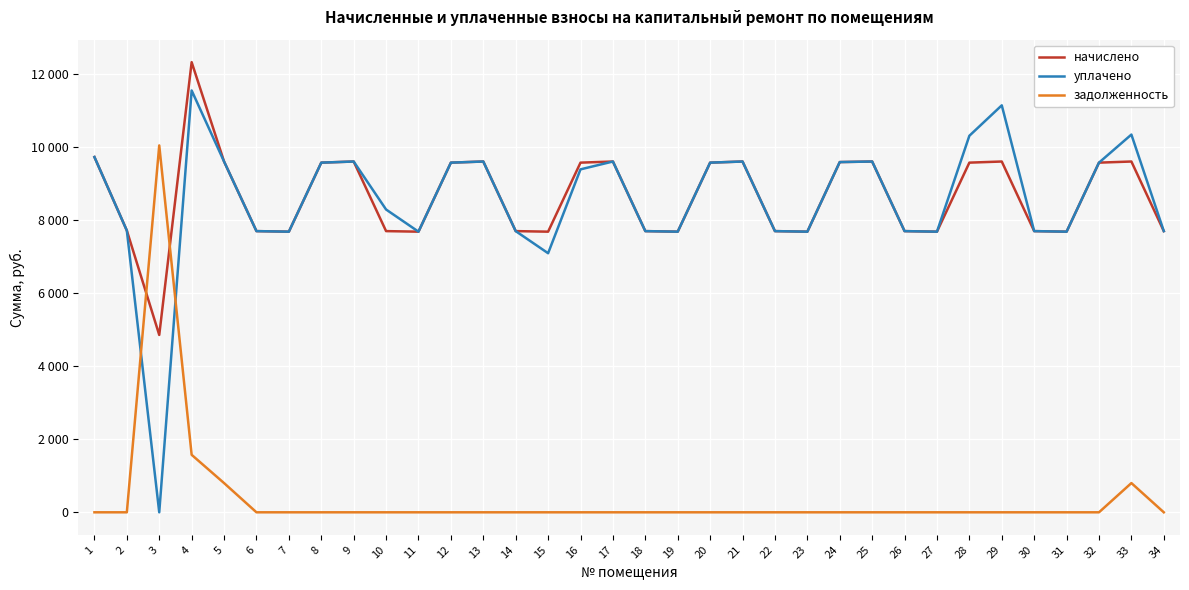

Is this an area chart (filled region under the line)?

No